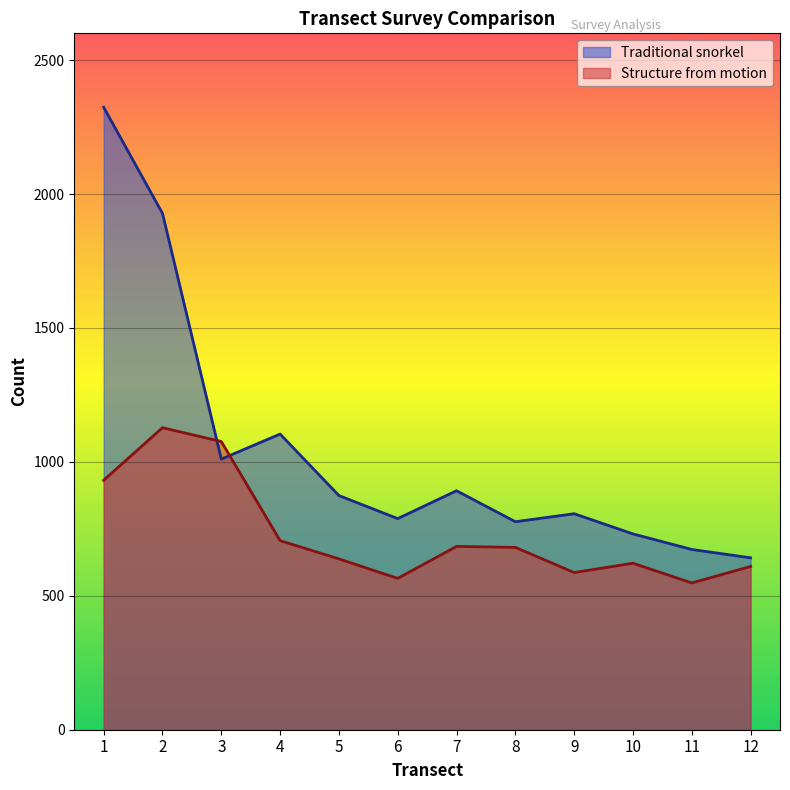

What is the difference between the maximum and second lowest values in the Structure from motion series?

562.6